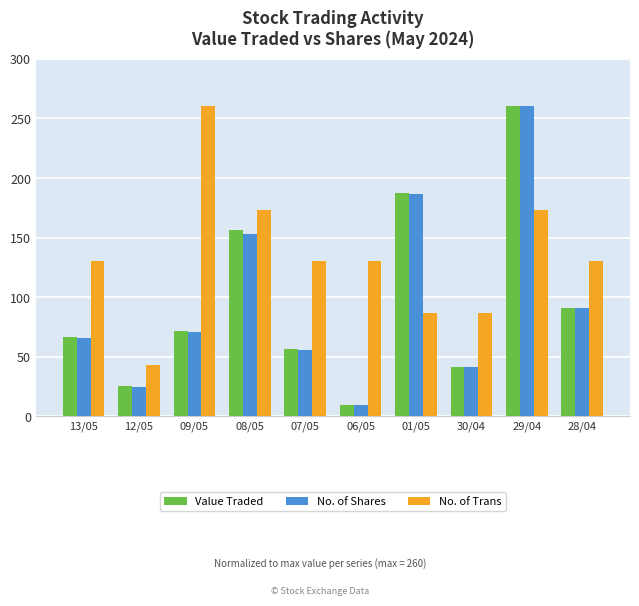

Which series has the largest total across all categories?

No. of Trans